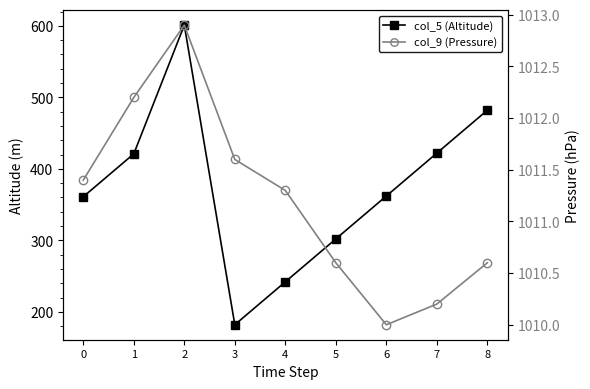

How many interior local peaks does the col_9 (Pressure) series have?

1